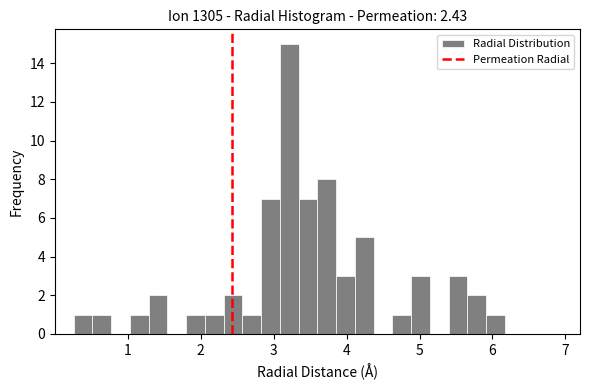

Read against the x-axis, roughly where is the centre of the tallest bar?

3.2